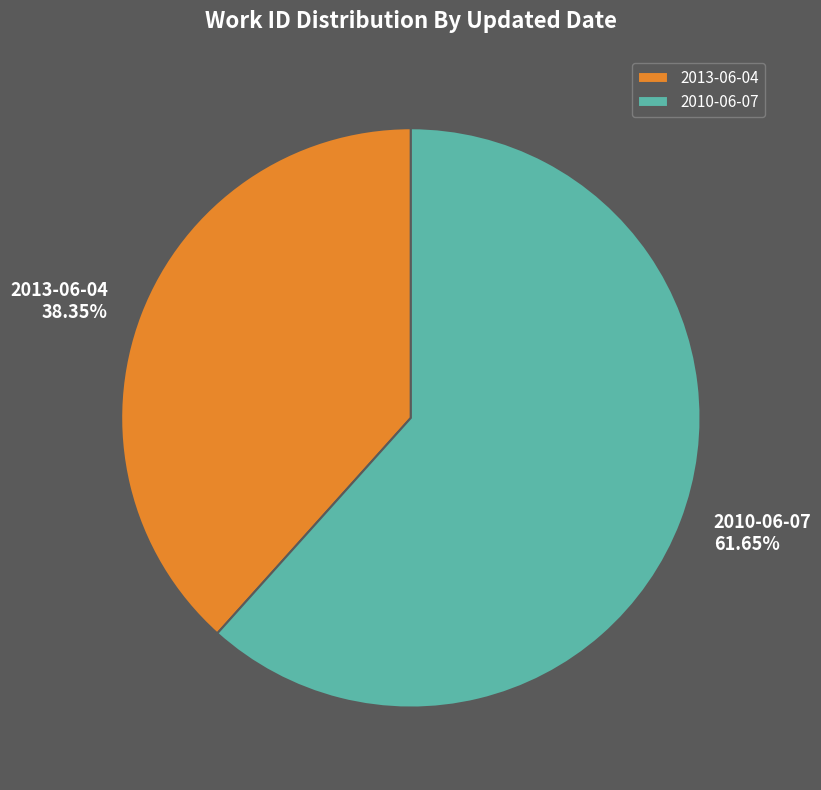

Count the number of slices in the pie.

2